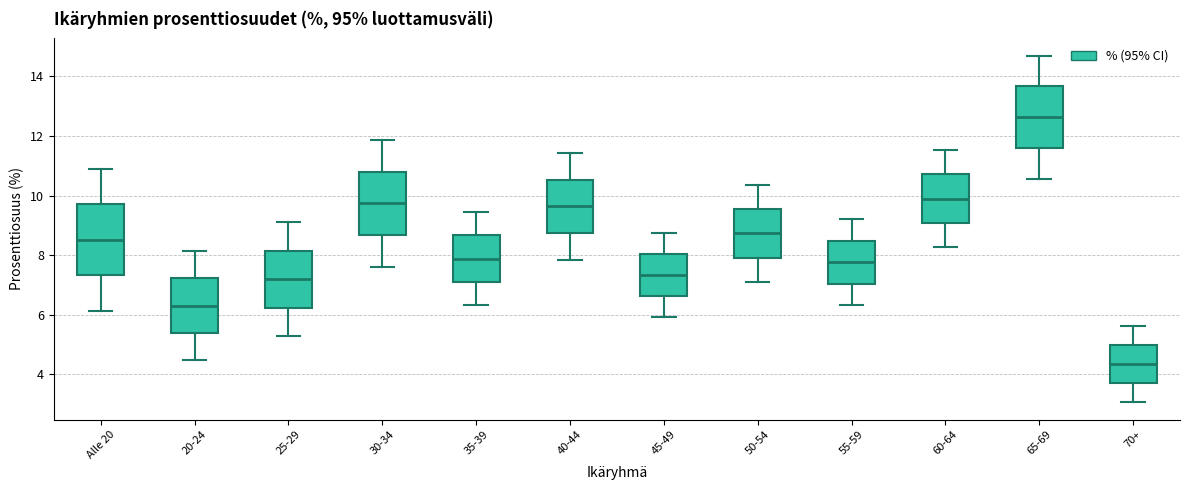

Comparing the boxes themselves (not the whiskers), which one is the tallest?

Alle 20